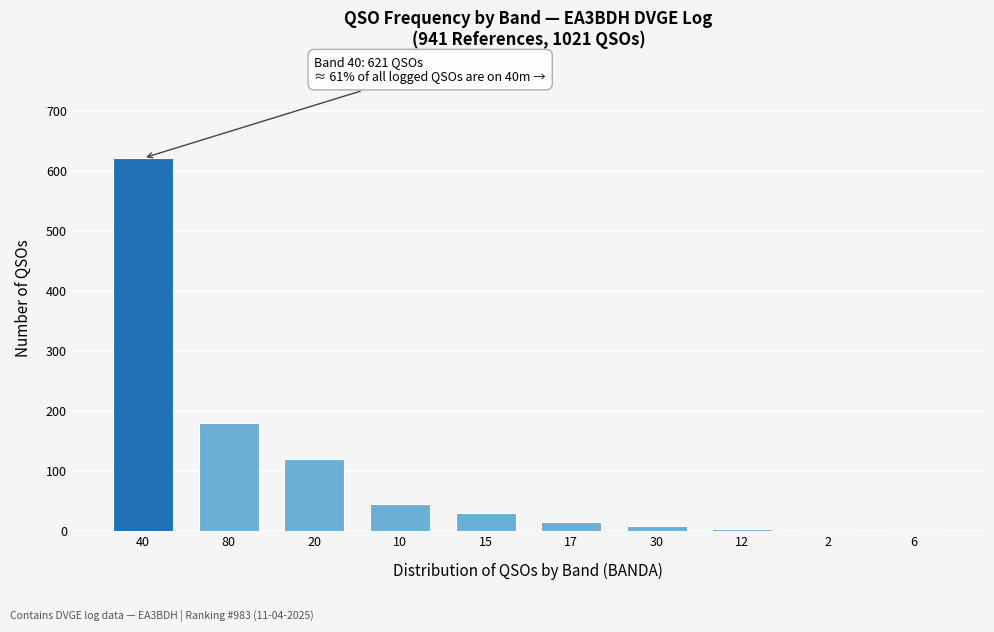

Is it true that the value at 80 is 297?

False